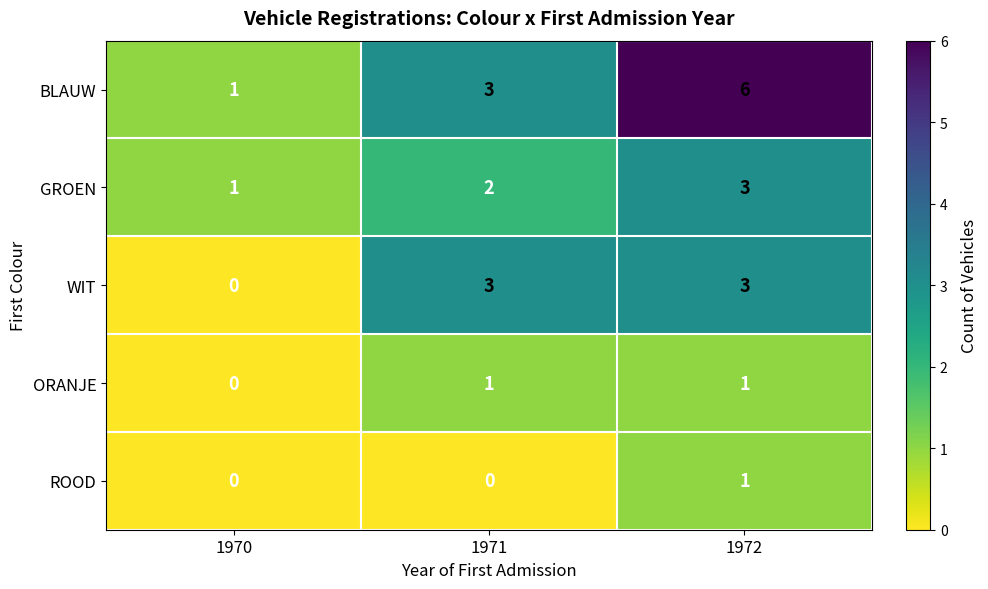

At which label is GROEN closest to 2?

1971